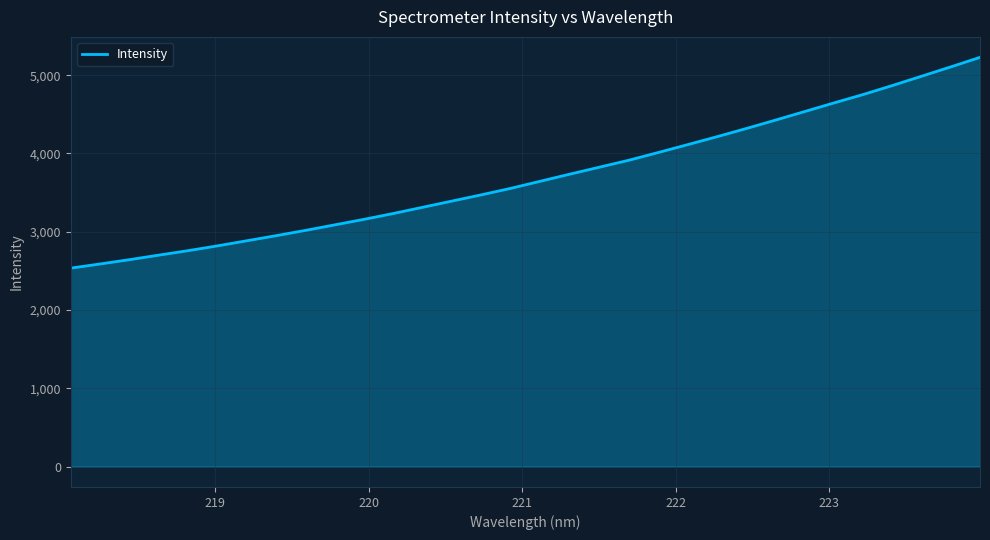

What is the average value?

3700.9